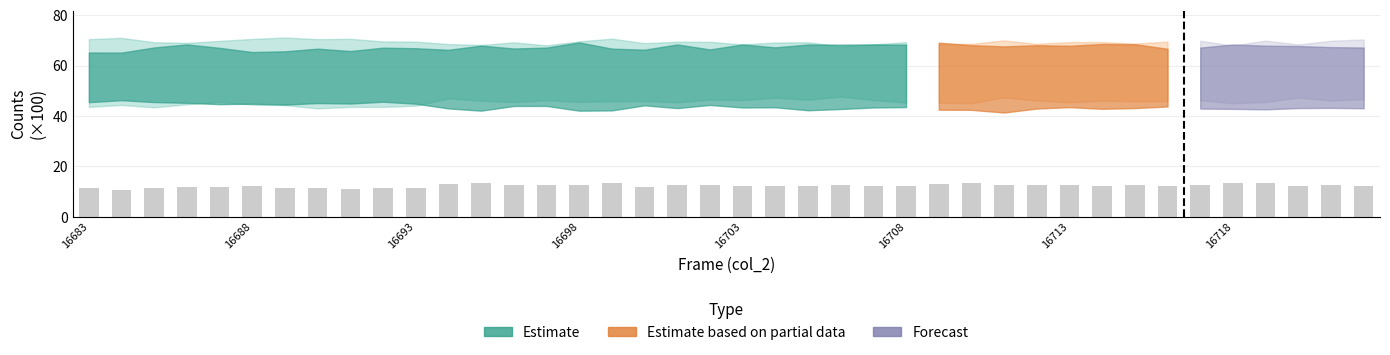

What is the sum of all values?

492.9